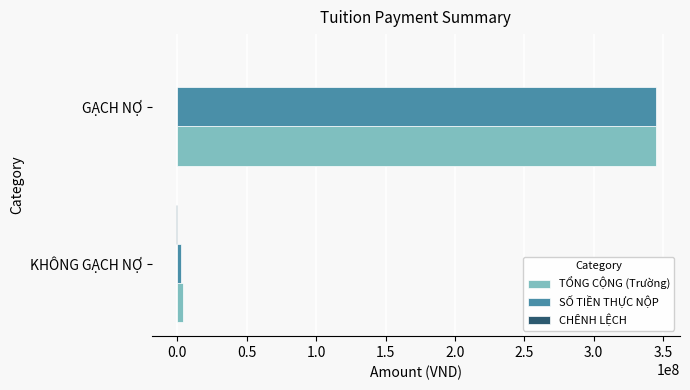

Between KHÔNG GẠCH NỢ and GẠCH NỢ, which series saw the biggest shift?

SỐ TIỀN THỰC NỘP